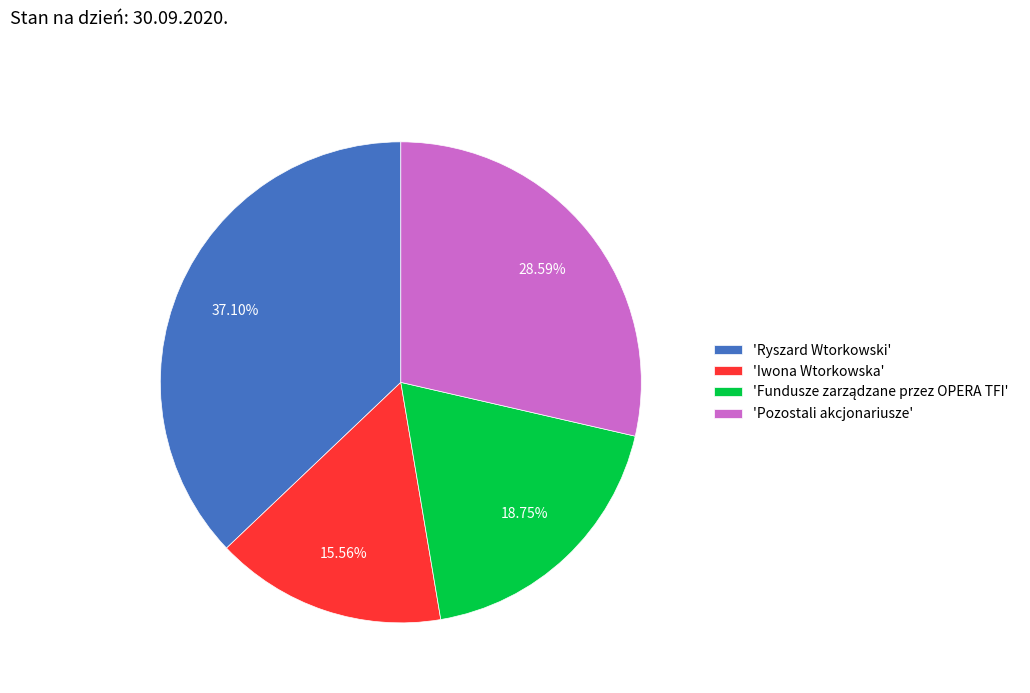

Which slice is the largest?

'Ryszard Wtorkowski'